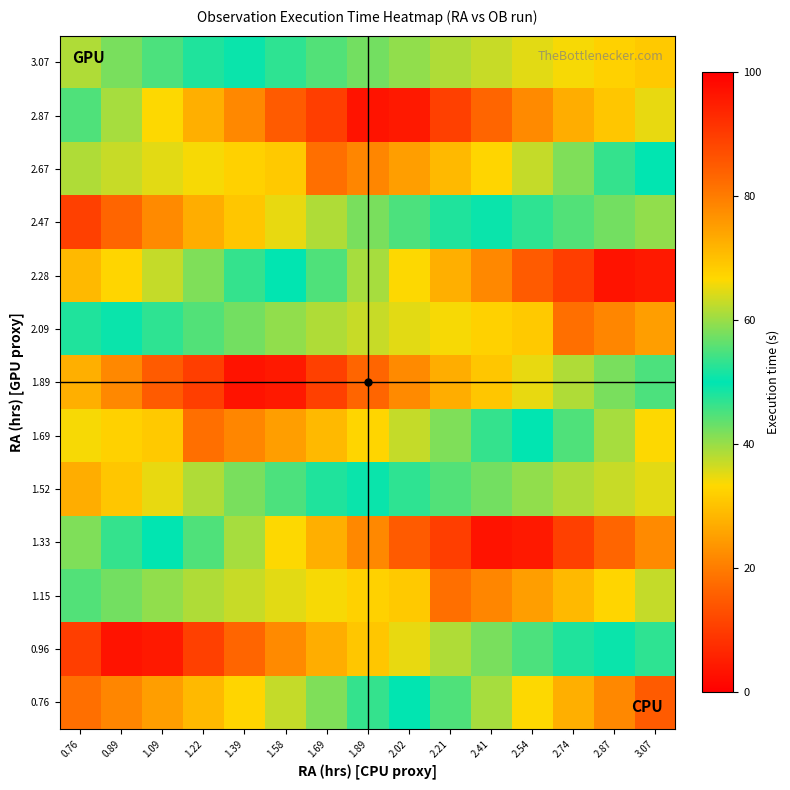

How many distinct data groups are displayed?

13